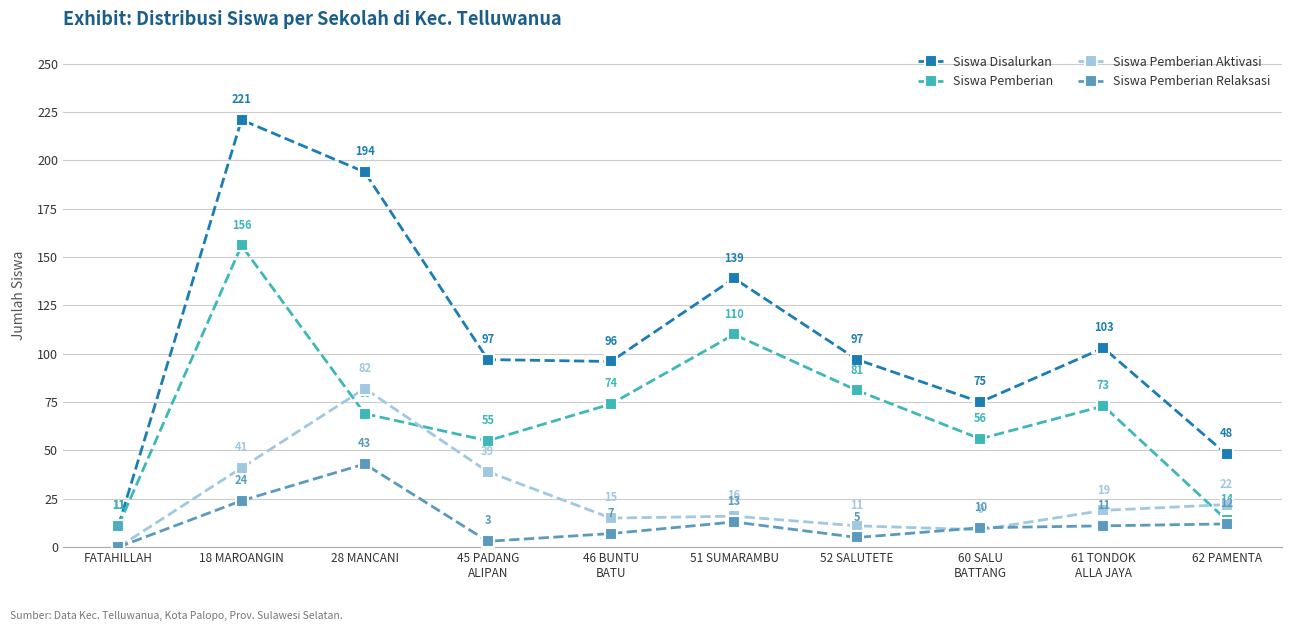

What is the total value across all series at 52 SALUTETE?

194